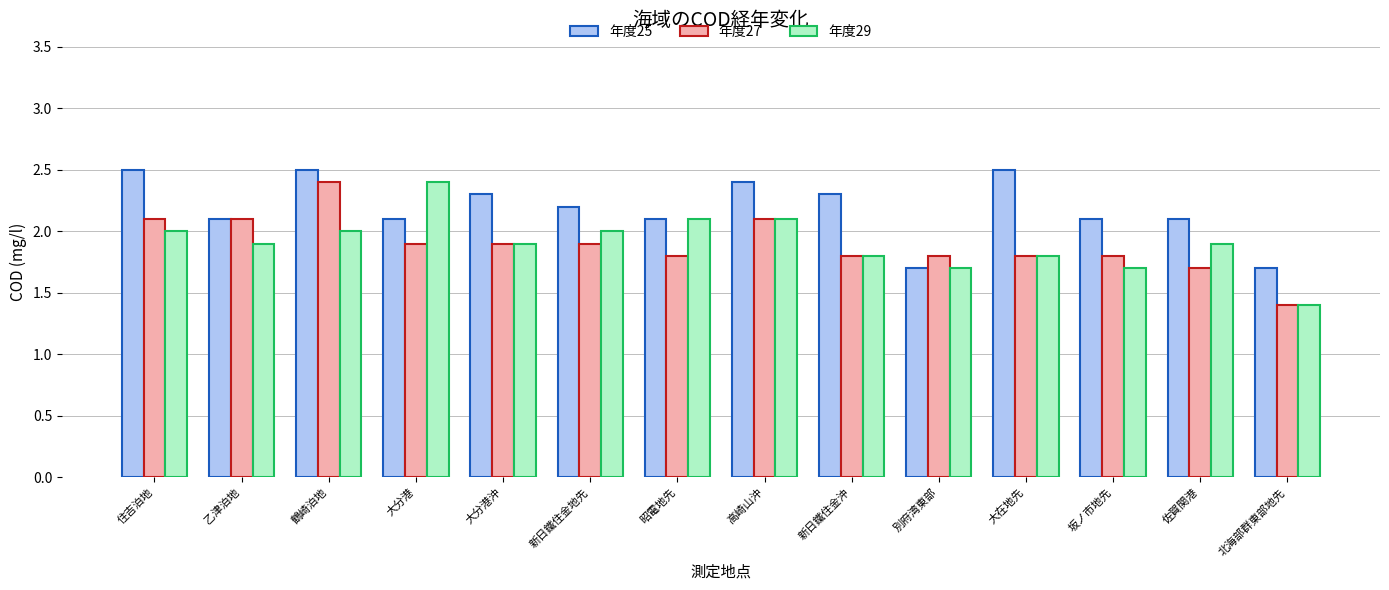

Is it true that 年度29 equals 2.0 at 新日鐵住金地先?

True